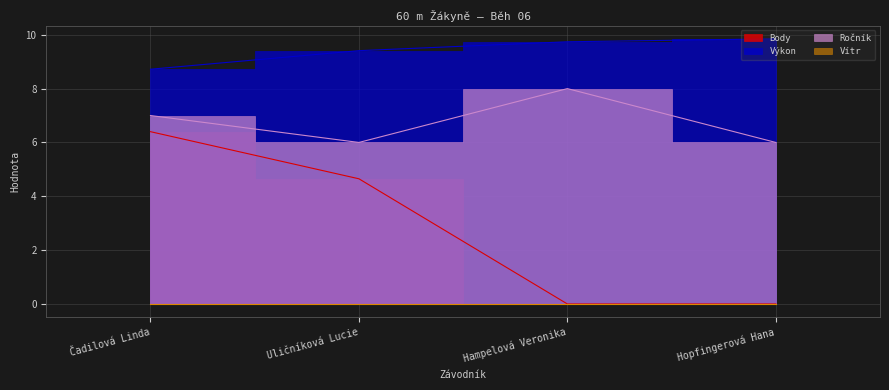

At which label does Výkon first exceed 9?

Uličníková Lucie